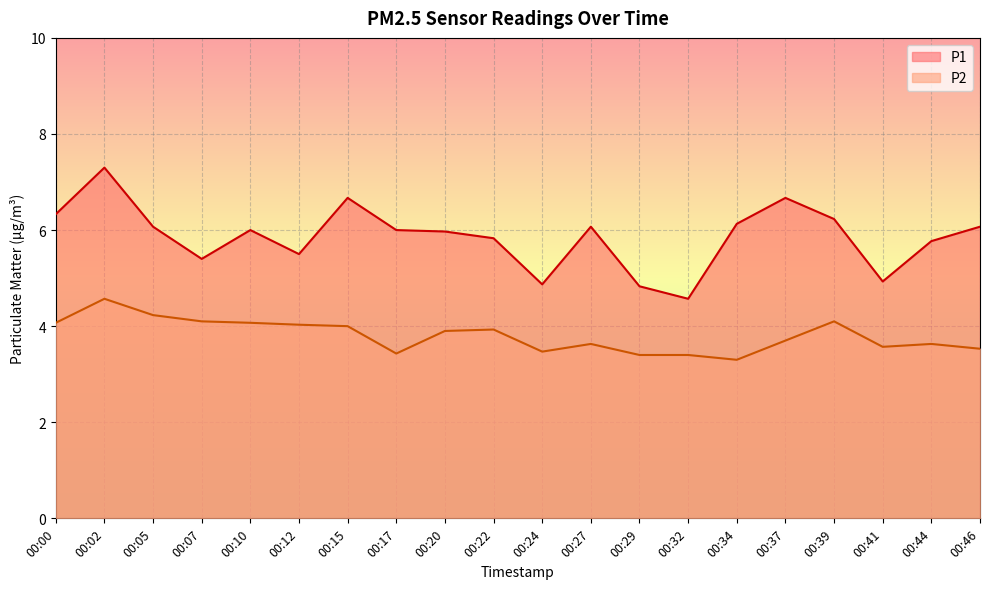

True or false: P2 has more than 1 points higher than both neighbors.

True